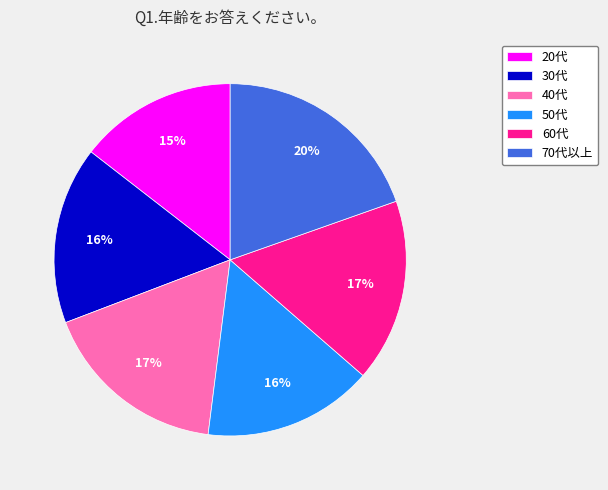

What is the ratio of the value at 30代 to the value at 50代?

1.0